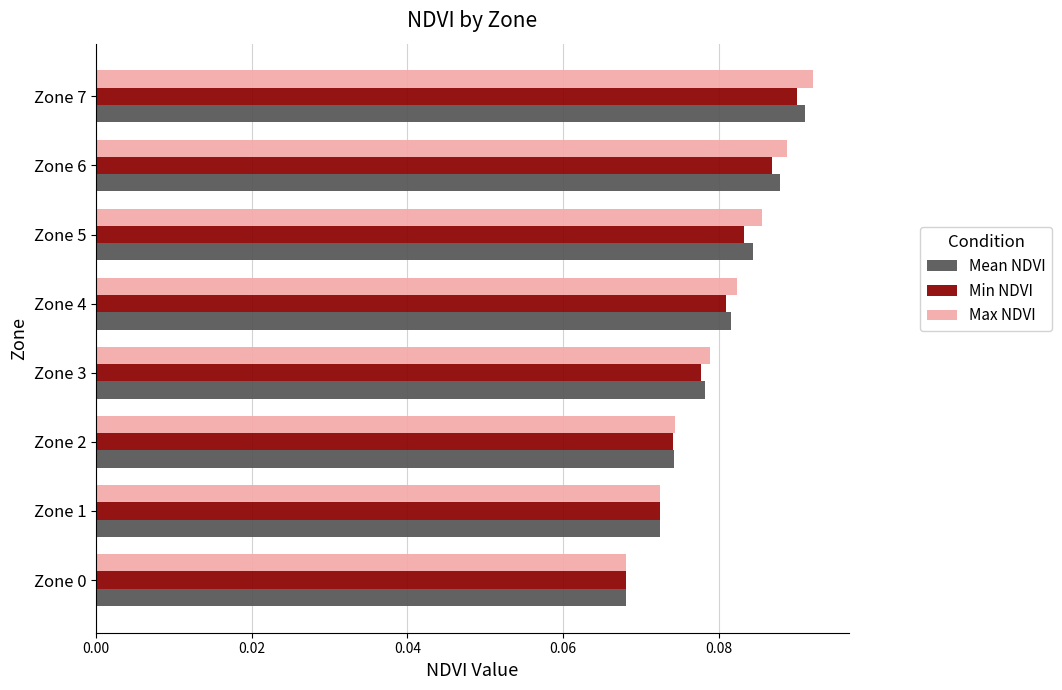

At which category does the chart reach its peak across all series?

Zone 7